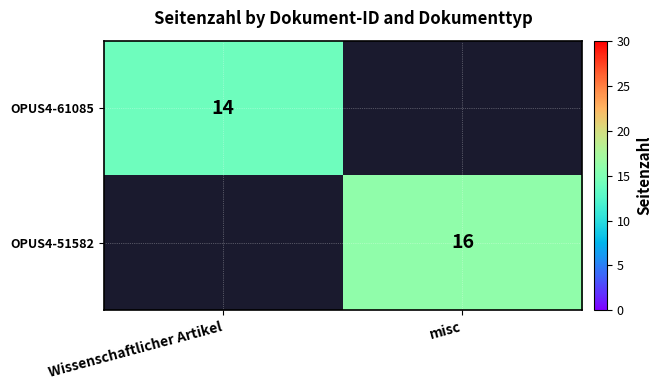

True or false: OPUS4-51582 has a value of 8 at misc.

False